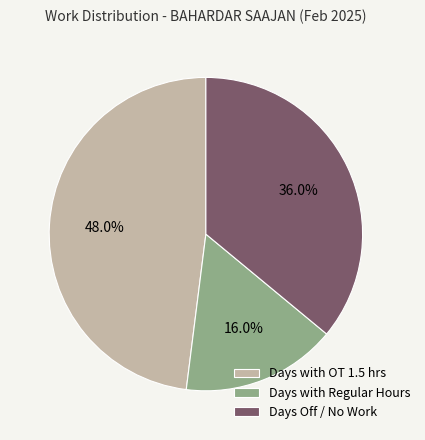

What is the ratio of the value at Days with OT 1.5 hrs to the value at Days Off / No Work?

1.3